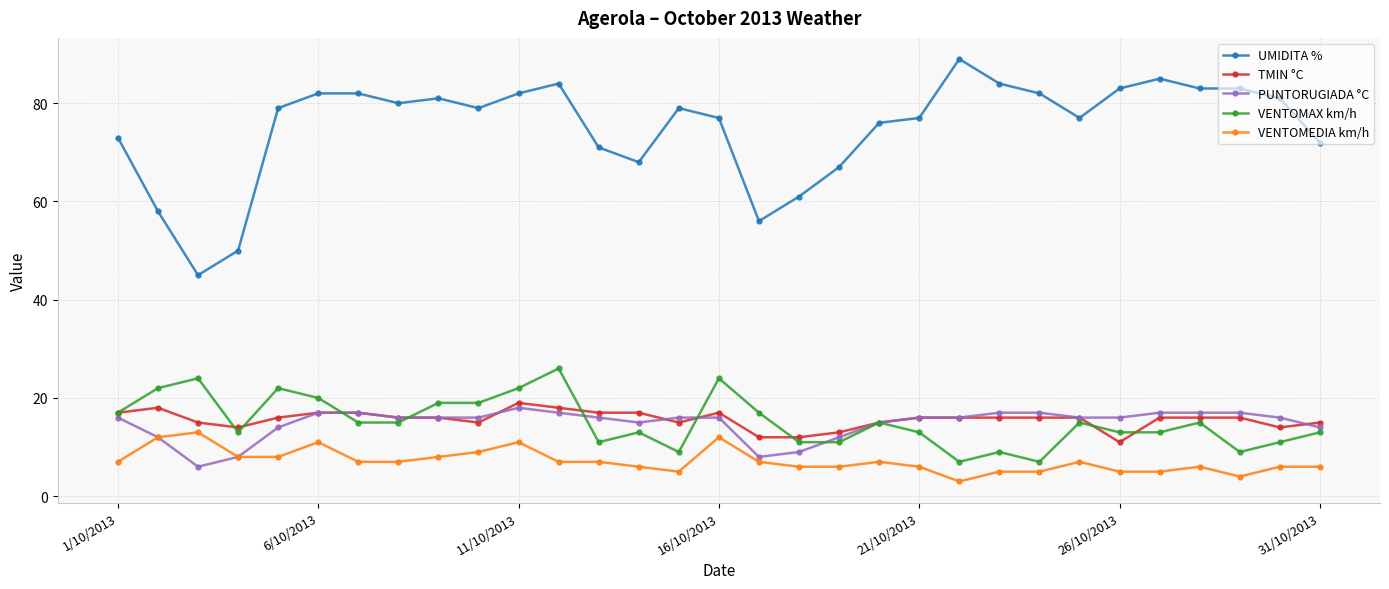

After their last crossing, which series has the higher values: PUNTORUGIADA °C or TMIN °C?

TMIN °C